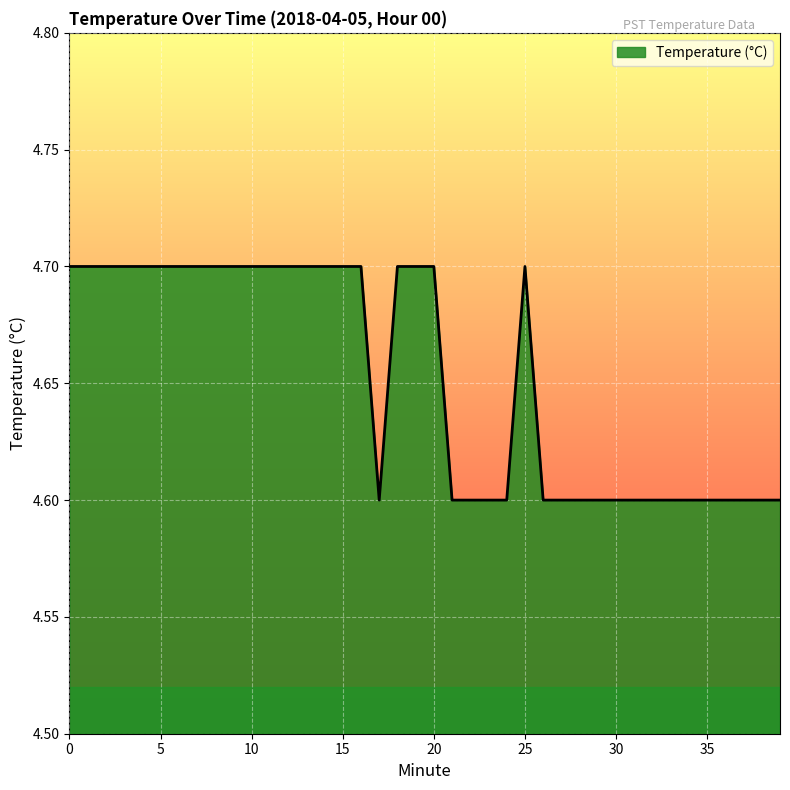

What is the greatest value displayed?

4.7